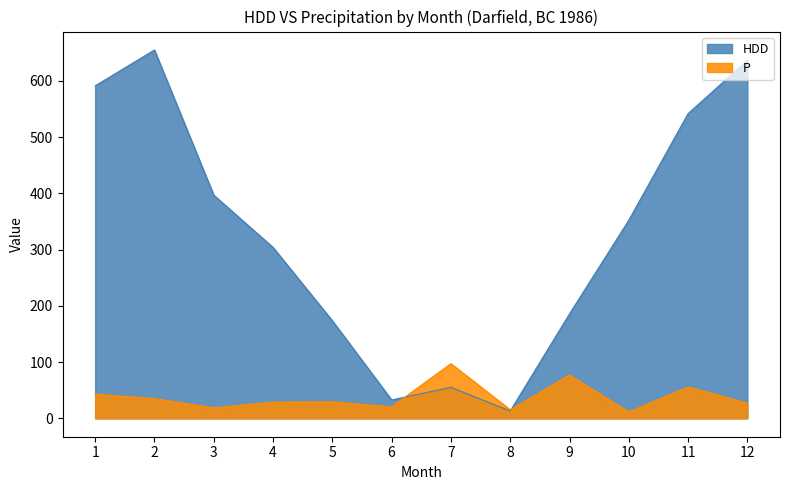

Is the value of P at 11 greater than the value of HDD at 9?

No